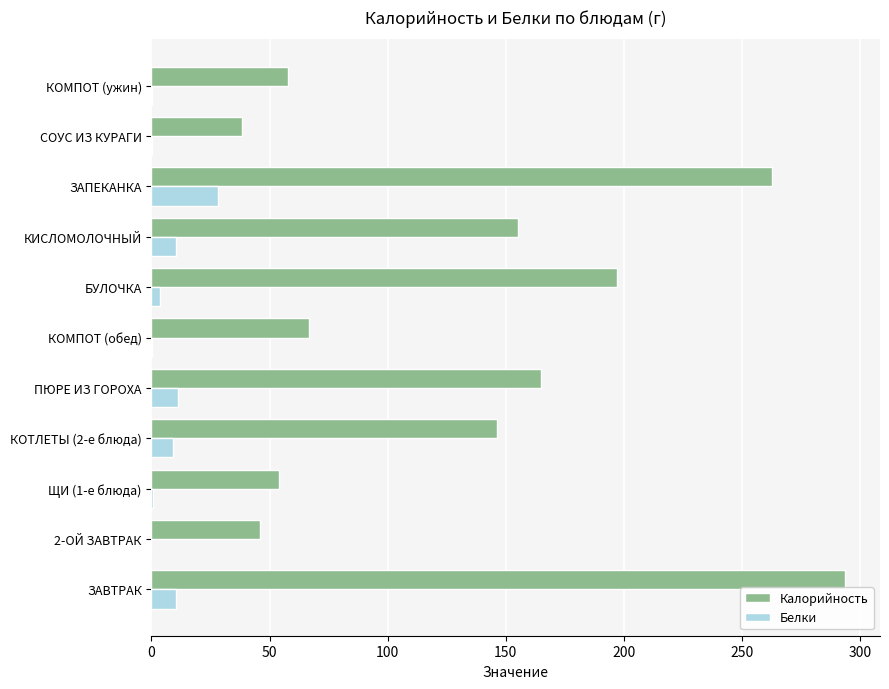

Between КОТЛЕТЫ (2-е блюда) and БУЛОЧКА, which series saw the biggest shift?

Калорийность